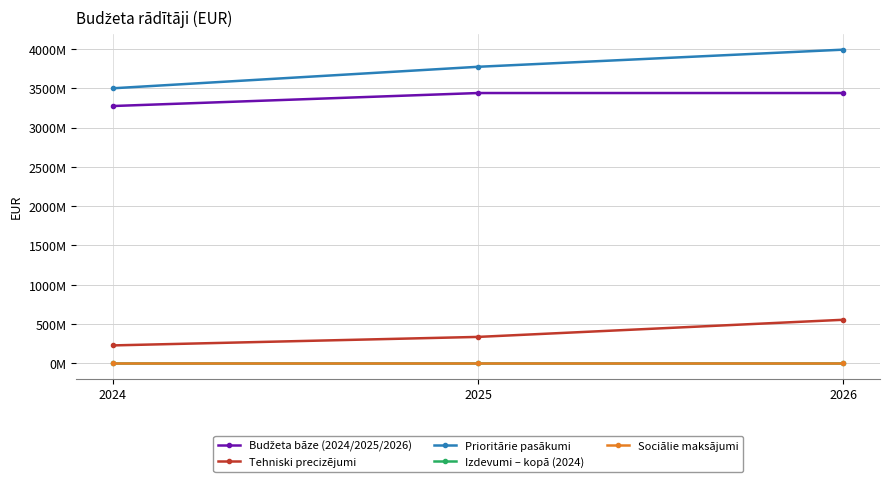

Does the chart have visible grid lines?

Yes